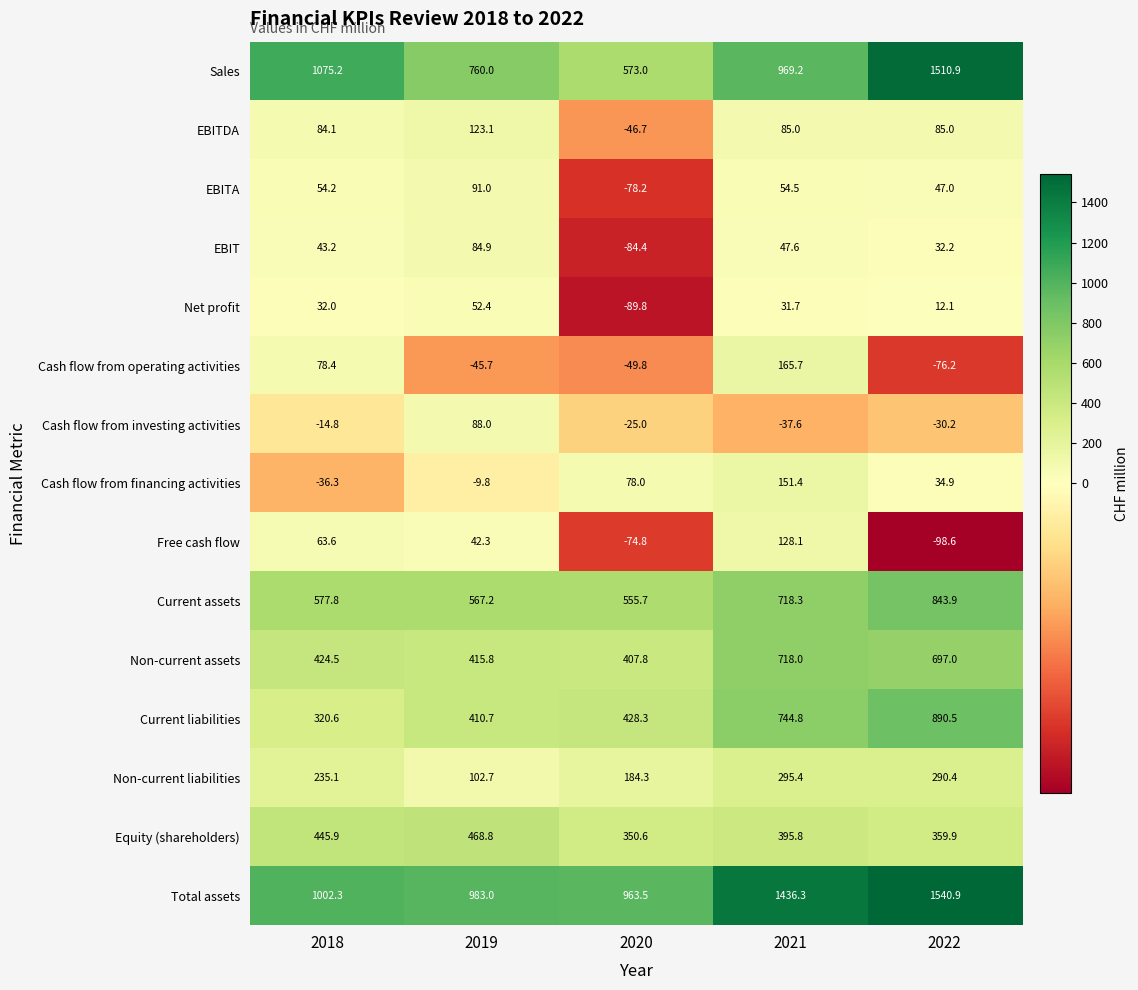

Which category has the lowest value across all series?

2022